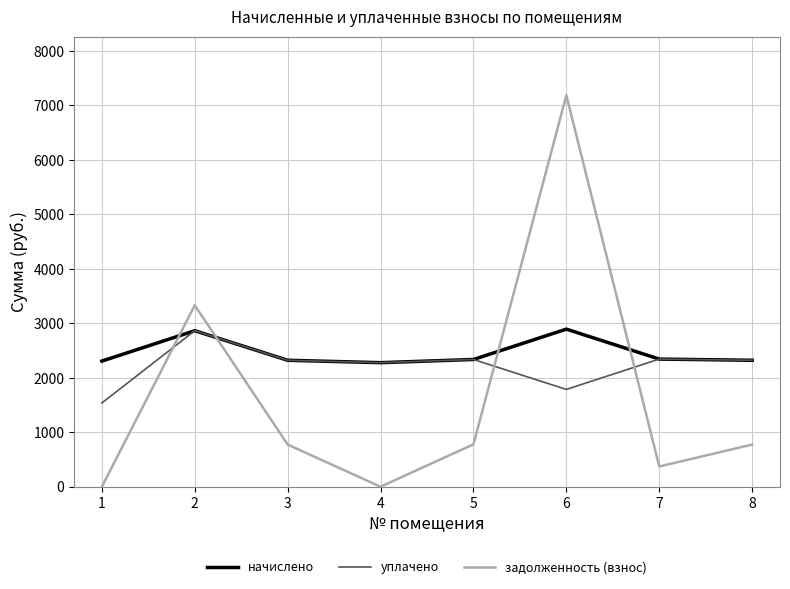

What is the minimum value for начислено?

2276.6